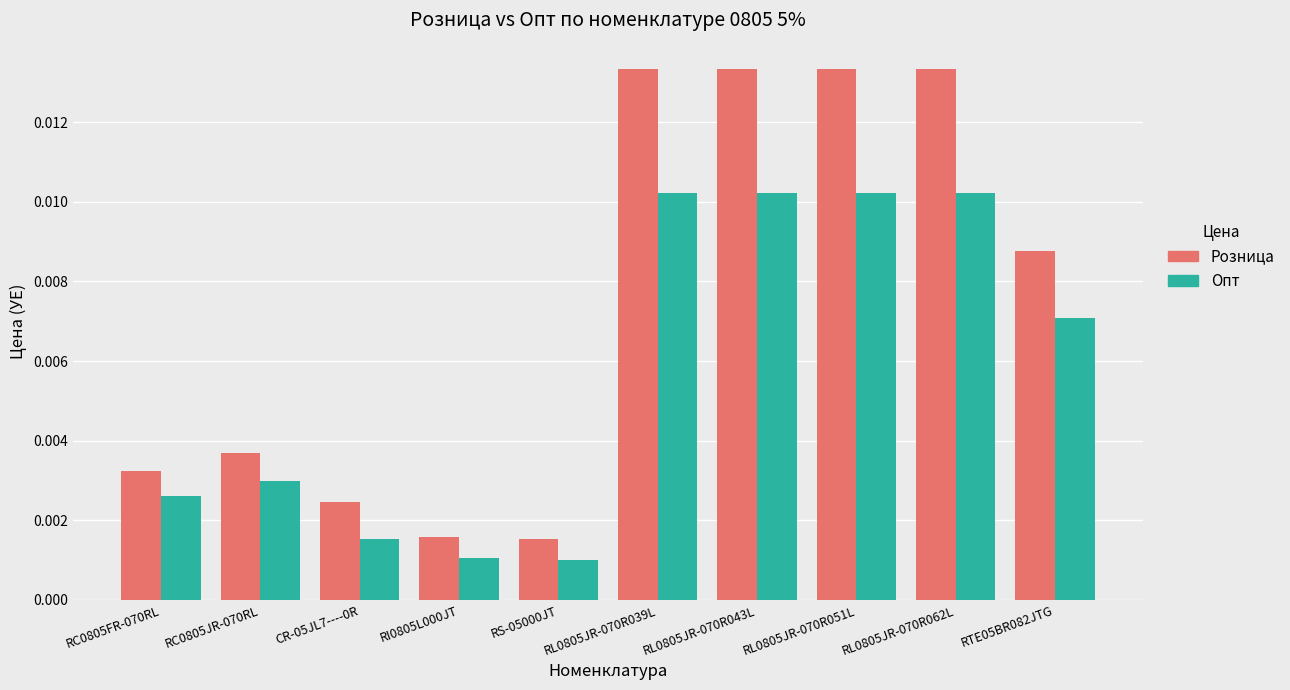

At how many categories does at least one series exceed 0?

10